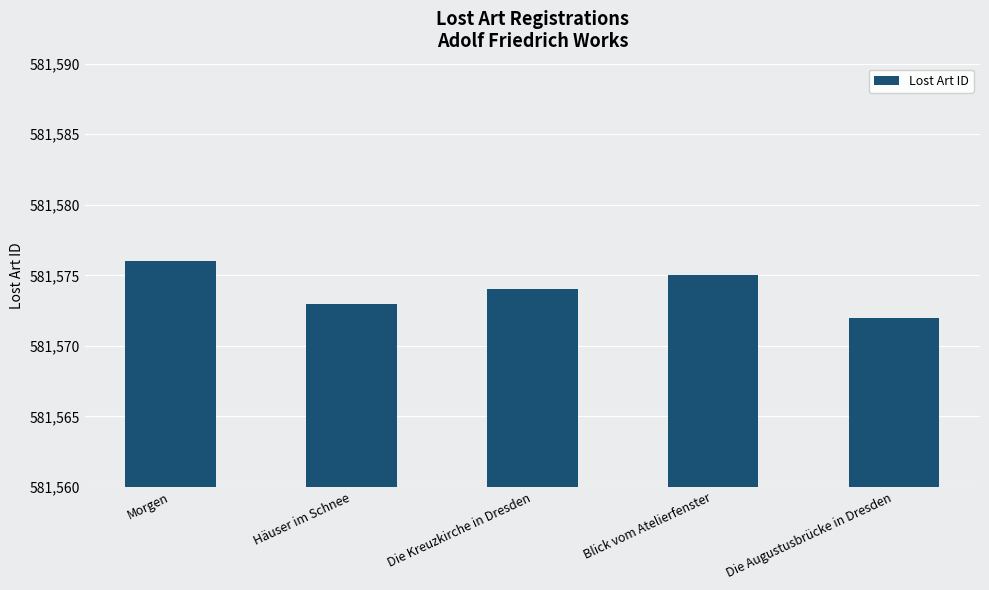

Where is the data nearest to the value 581574?

Die Kreuzkirche in Dresden